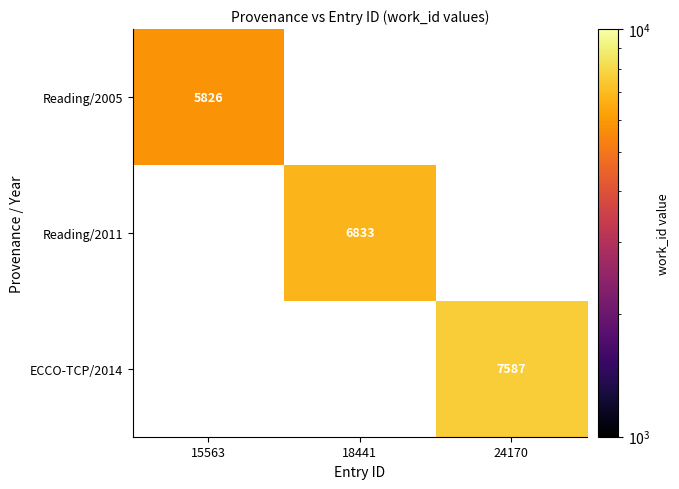

Which label corresponds to the largest value in the chart?

24170